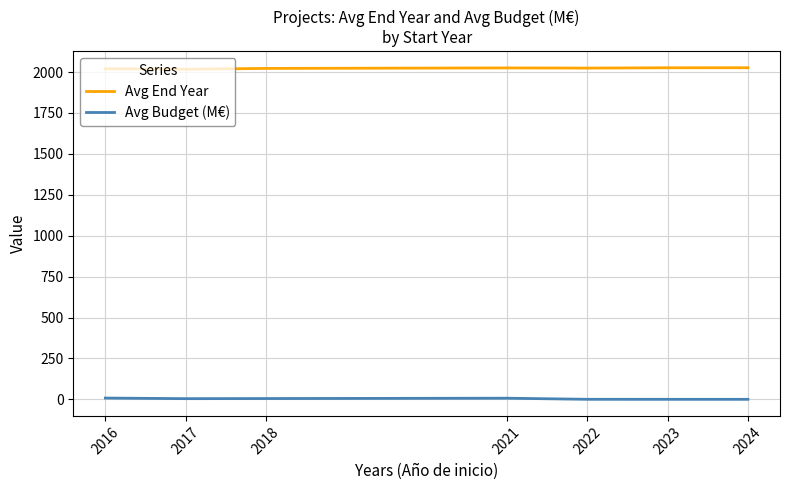

Is it true that Avg End Year equals 3643.2 at 2023?

False